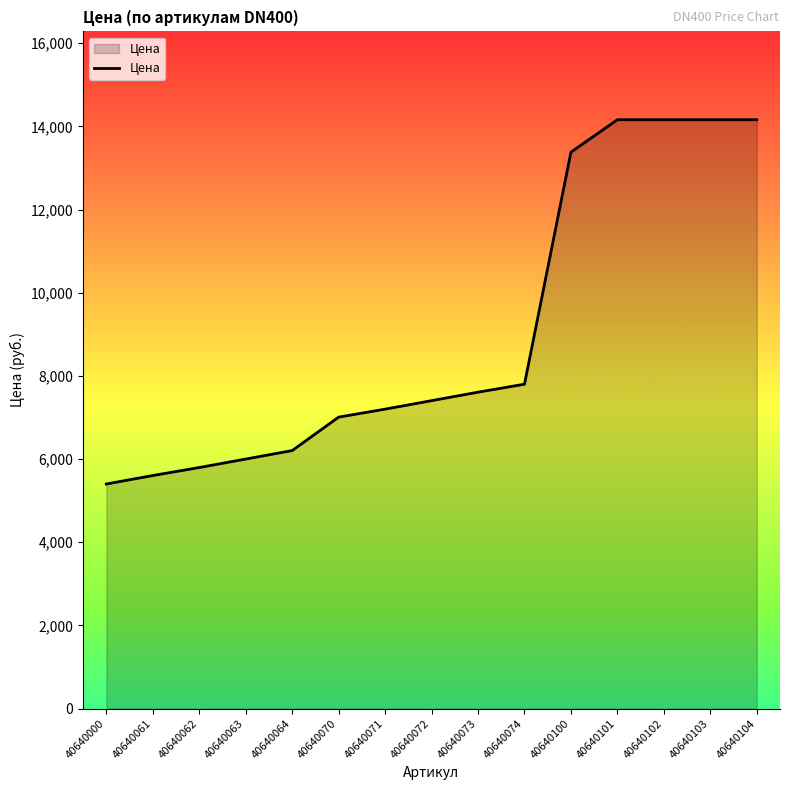

Where is the data nearest to the value 9780?

40640074